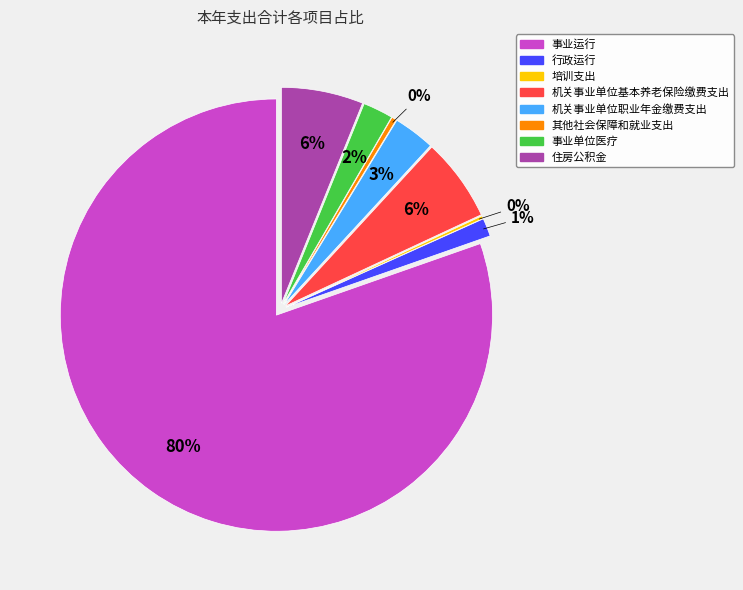

How many segments does this pie chart have?

8